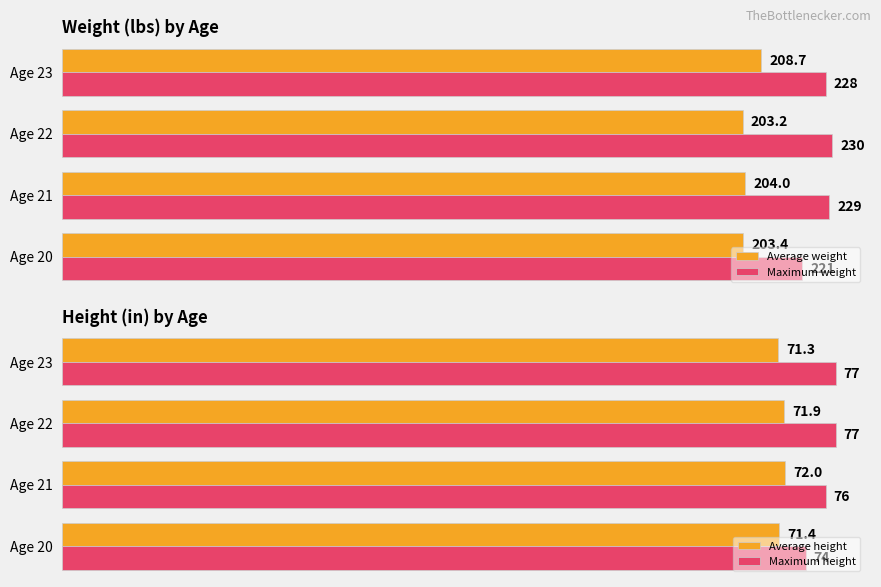

Which series has the largest total across all categories?

Maximum weight